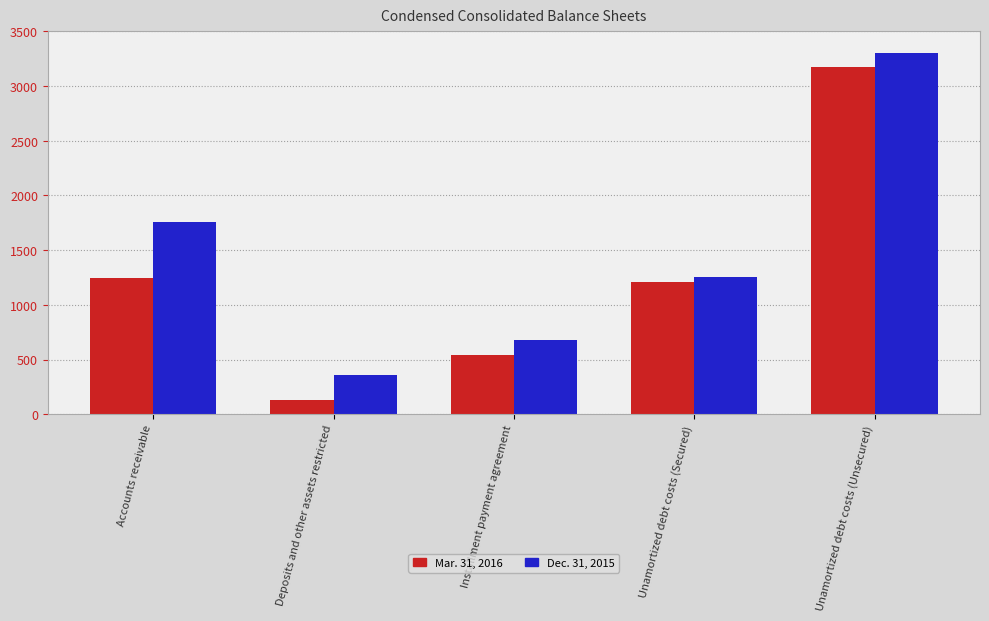

What is the sum of all Mar. 31, 2016 values?

6294